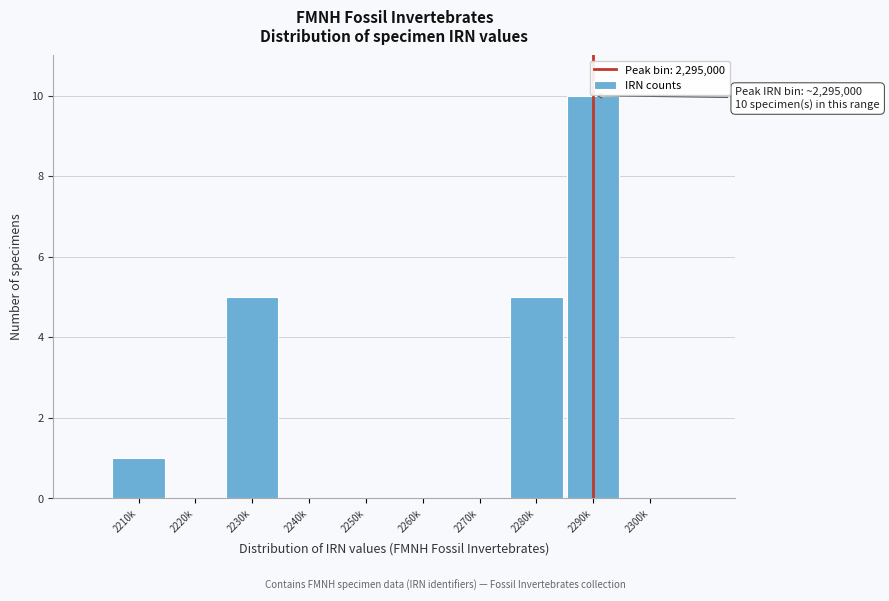

Reading right to left, list all the values displayed in this chart.

2300k=0	2290k=10	2280k=5	2270k=0	2260k=0	2250k=0	2240k=0	2230k=5	2220k=0	2210k=1